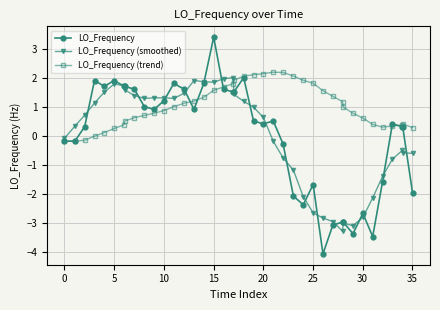

Which series has the widest spread of values?

LO_Frequency